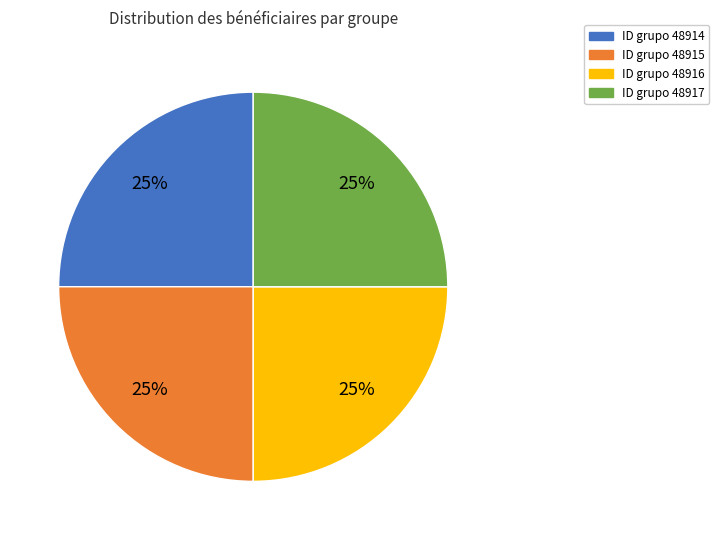

To the nearest percent, what is the average slice percentage?

25%